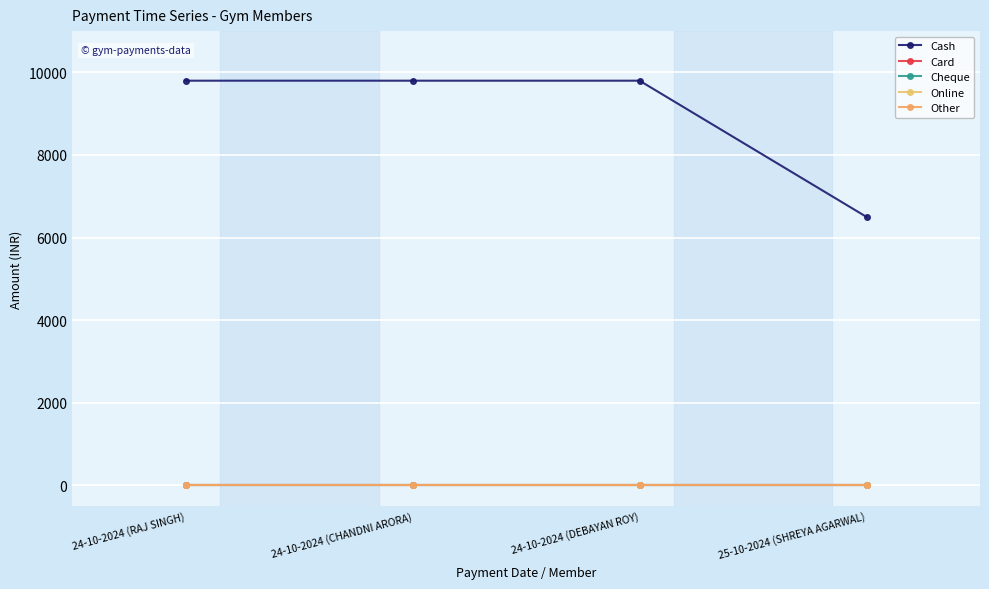

Does the chart have visible grid lines?

Yes